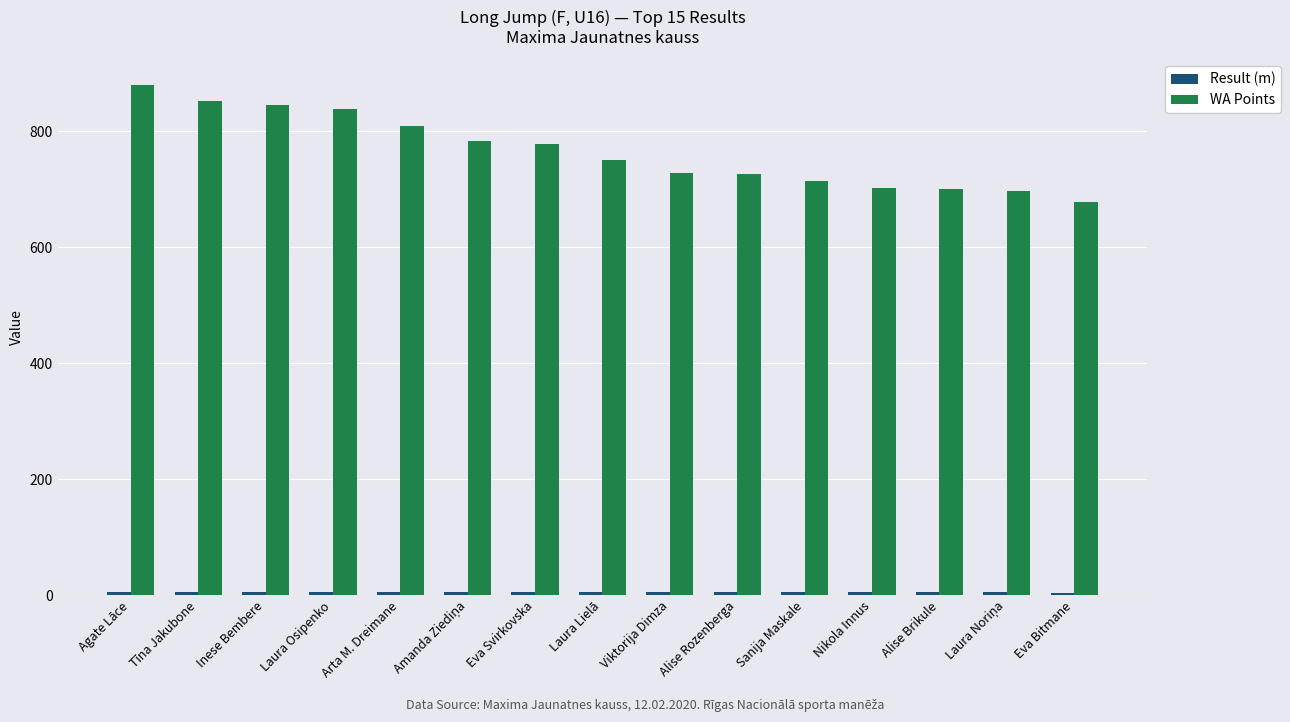

Which series has the largest total across all categories?

WA Points